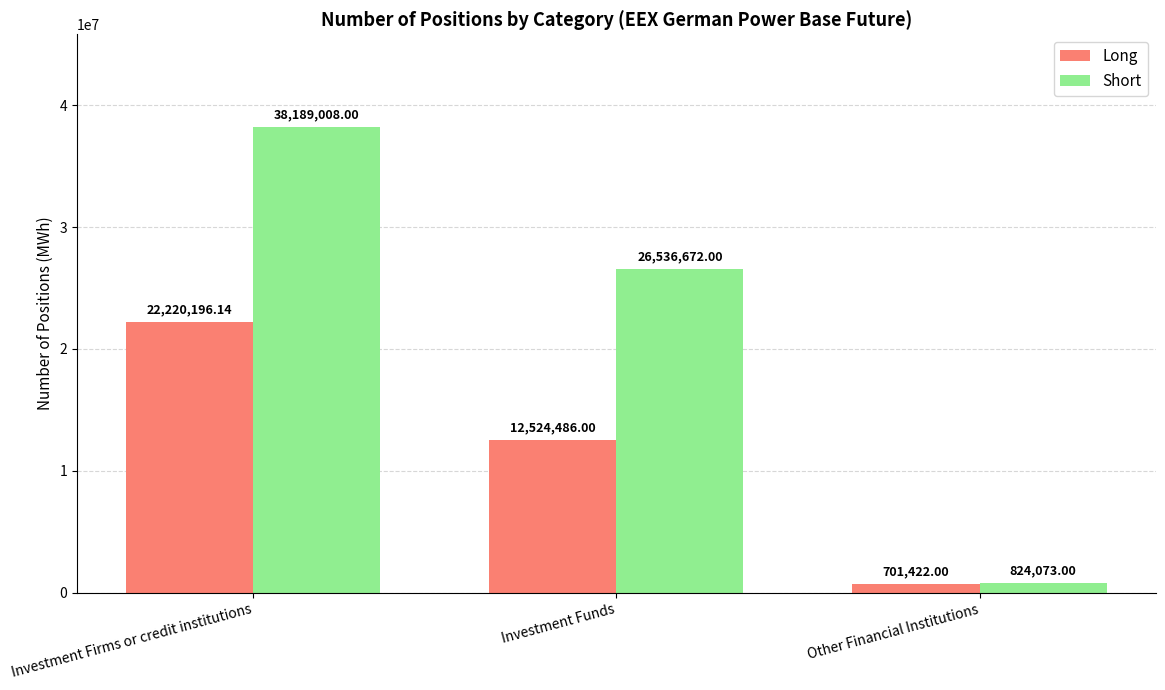

The value of Long at Investment Firms or credit institutions is 22220196.1. True or false?

True